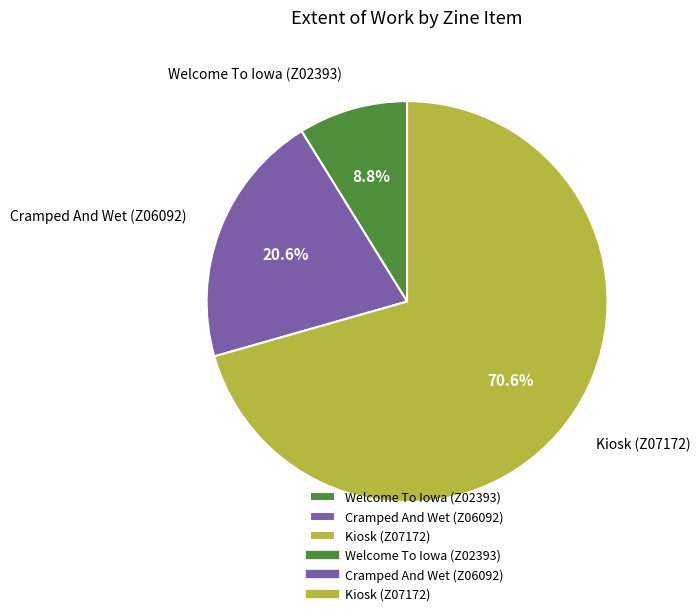

Between Welcome To Iowa (Z02393) and Kiosk (Z07172), which is larger?

Kiosk (Z07172)